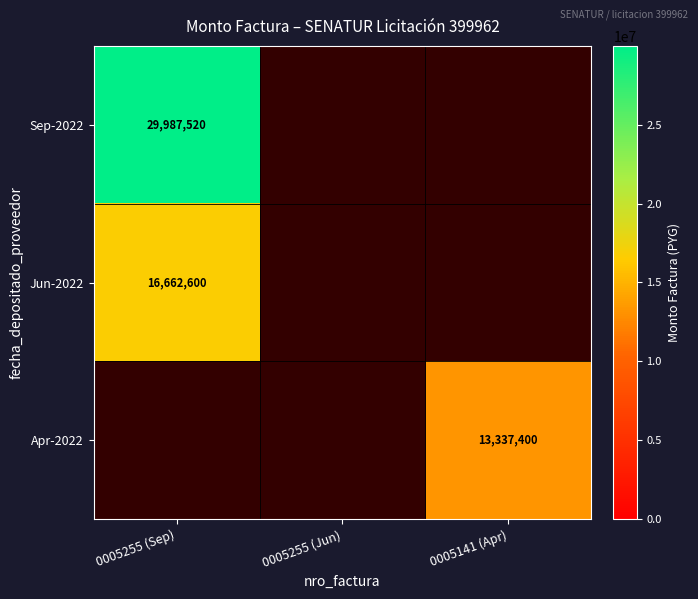

The value of Apr-2022 at 0005141 (Apr) is 13337400. True or false?

True